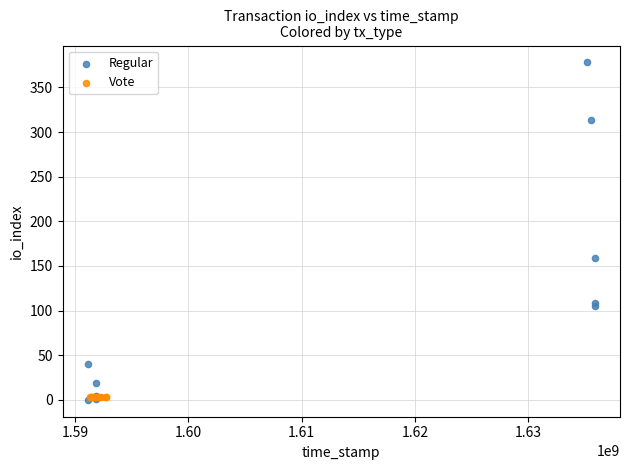

Which series contains the highest Y value?

Regular